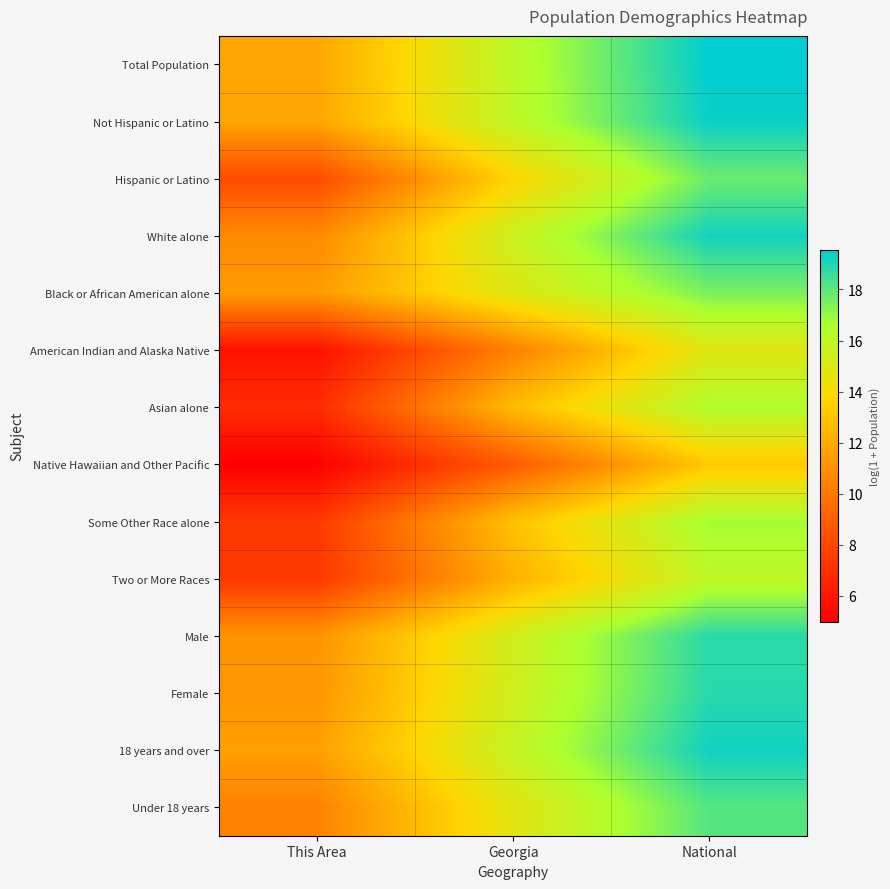

Reading left to right, what are all the values shown in this chart?

Total Population: This Area=11.9	Georgia=16.1	National=19.5
Not Hispanic or Latino: This Area=11.8	Georgia=16.0	National=19.4
Hispanic or Latino: This Area=8.1	Georgia=13.7	National=17.7
White alone: This Area=10.7	Georgia=15.6	National=19.2
Black or African American alone: This Area=11.4	Georgia=14.9	National=17.5
American Indian and Alaska Native: This Area=5.7	Georgia=10.4	National=14.9
Asian alone: This Area=6.9	Georgia=12.7	National=16.5
Native Hawaiian and Other Pacific: This Area=5.0	Georgia=8.8	National=13.2
Some Other Race alone: This Area=7.4	Georgia=12.9	National=16.8
Two or More Races: This Area=7.4	Georgia=12.2	National=16.0
Male: This Area=11.1	Georgia=15.4	National=18.8
Female: This Area=11.2	Georgia=15.4	National=18.9
18 years and over: This Area=11.6	Georgia=15.8	National=19.3
Under 18 years: This Area=10.5	Georgia=14.7	National=18.1